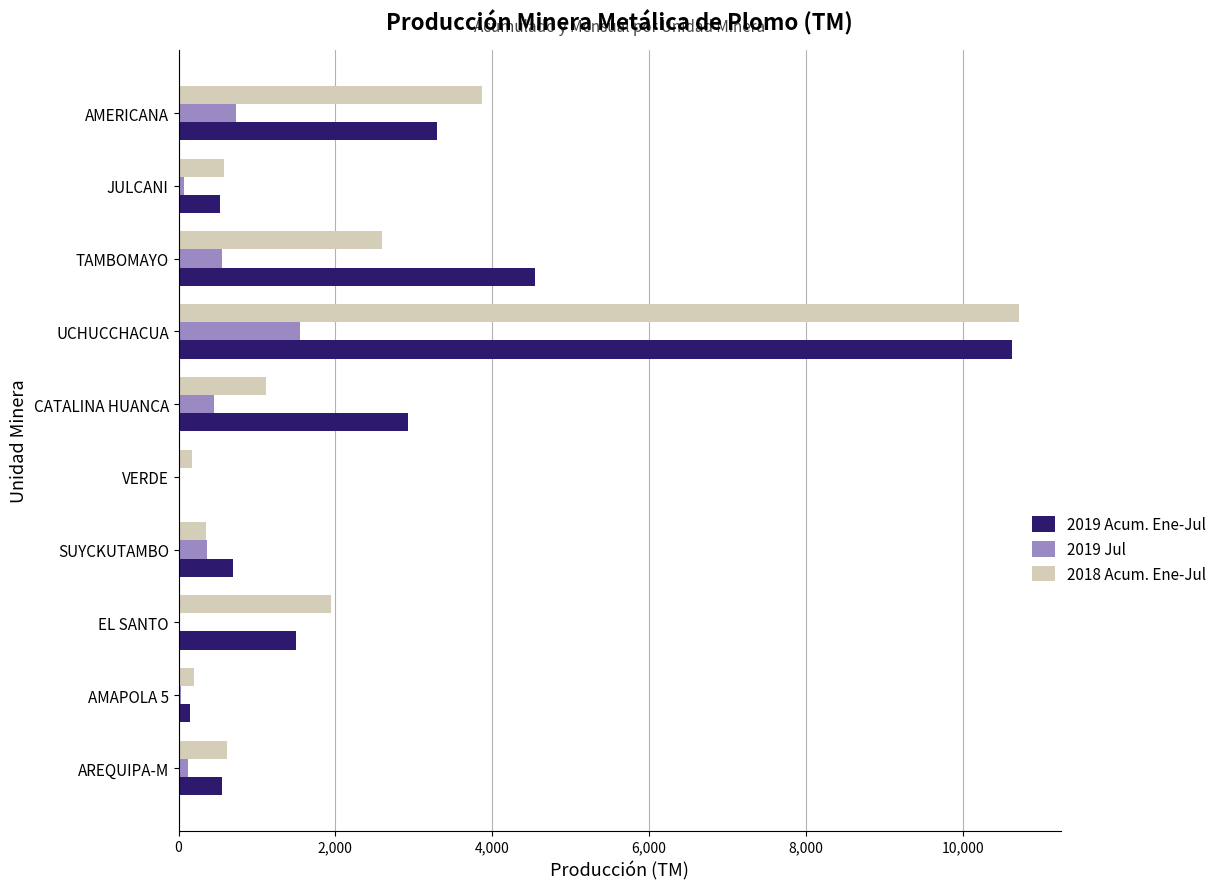

What is the sum of all 2018 Acum. Ene-Jul values?

22163.9